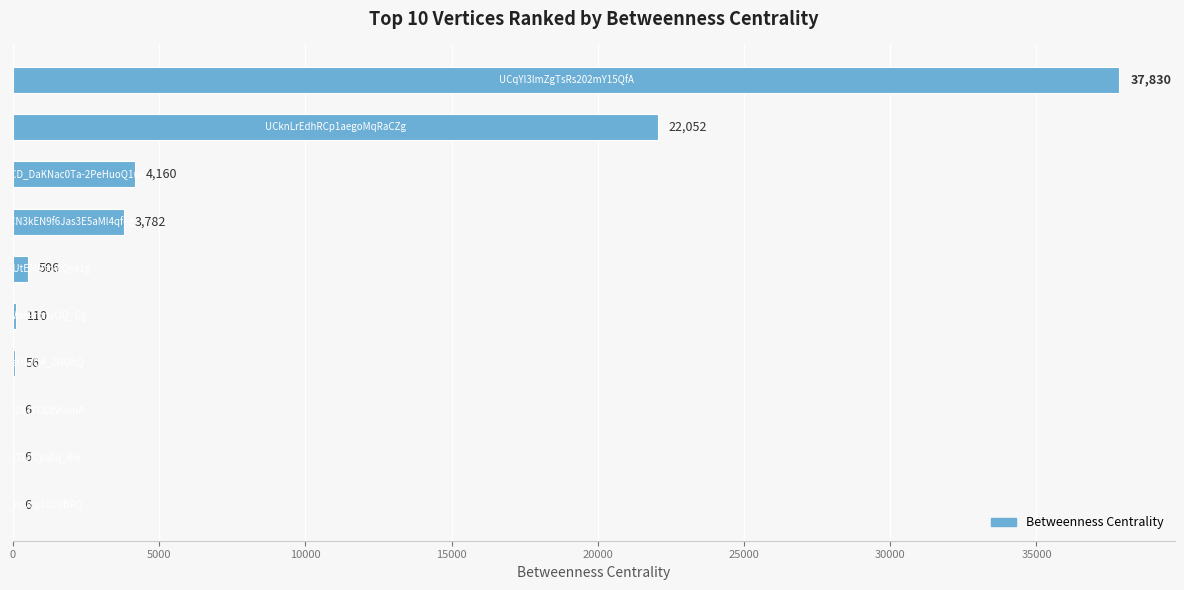

Count the number of categories in the chart.

10